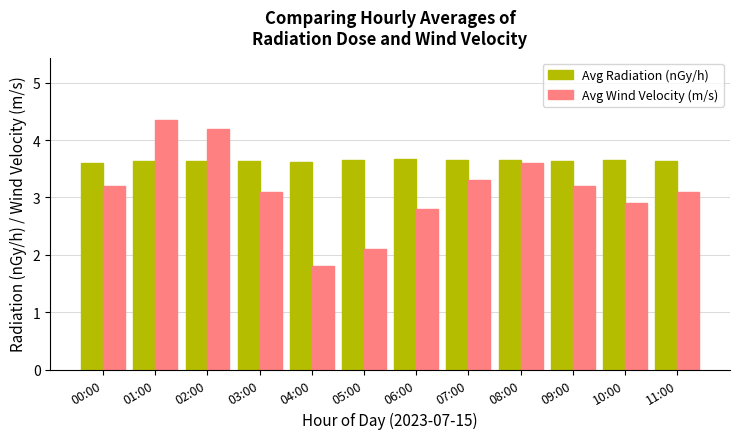

What are all the series names shown in the legend?

Avg Radiation (nGy/h), Avg Wind Velocity (m/s)